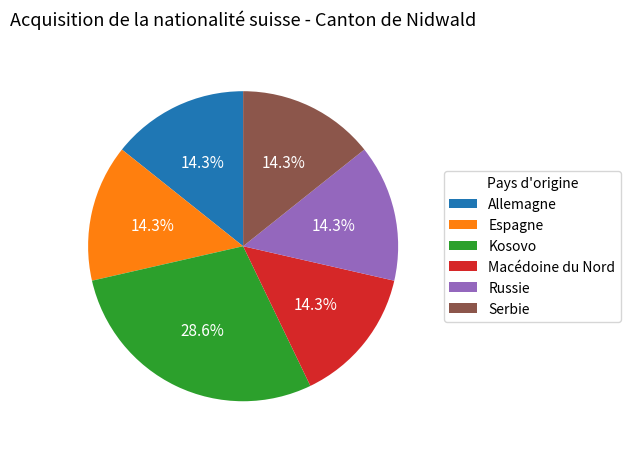

What is the largest slice in the pie chart?

Kosovo